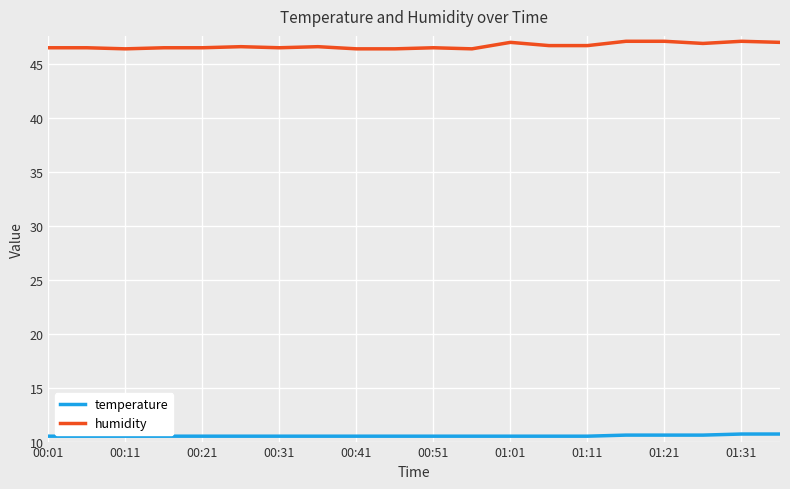

What is the greatest value displayed?

47.1